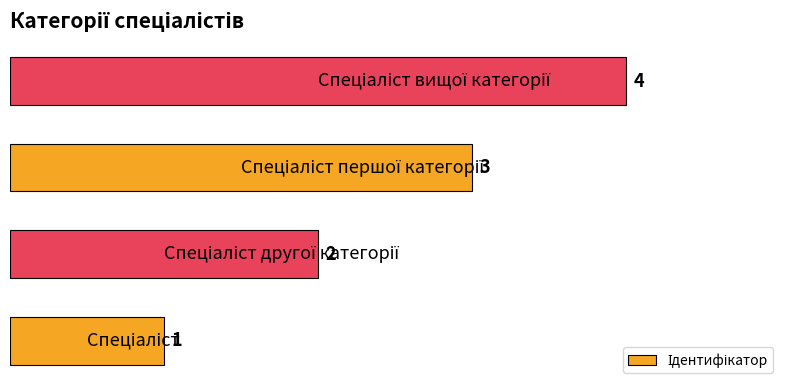

Count the values in the range 2 to 4.

3